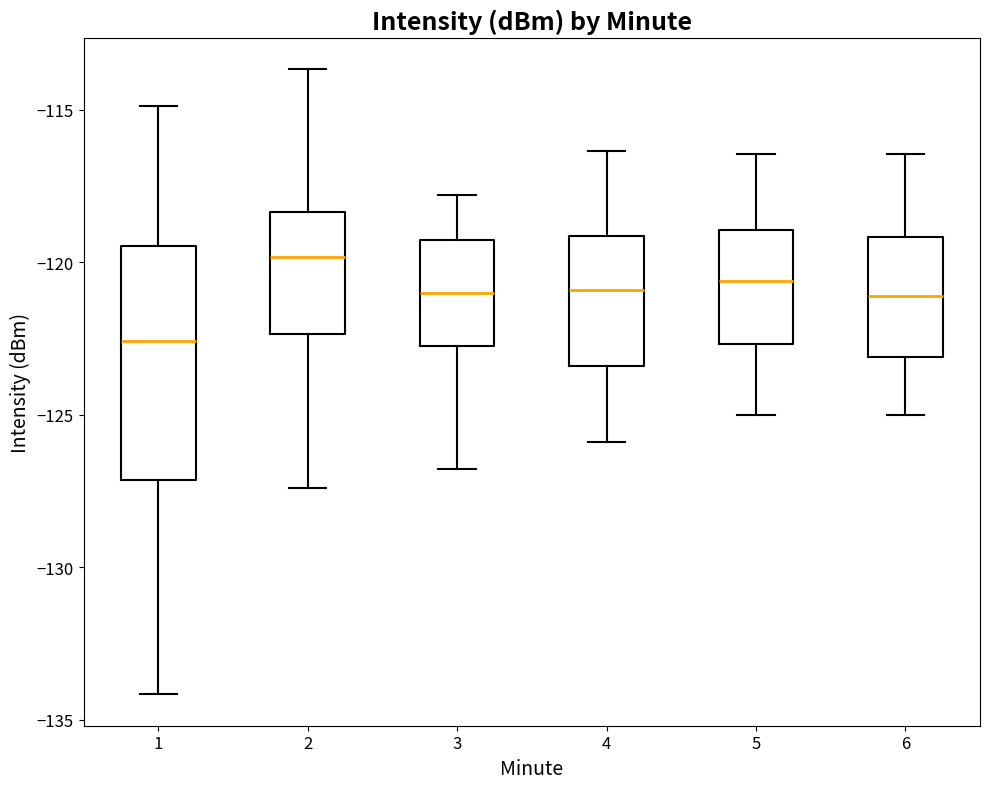

Reading left to right, transcribe this box plot: for each box, give where its median line is, the range the box spans, and where its two whiskers end, as read against the y-axis. The values are not printed on the chart, so give them approximately, as read against the axis.

1: median -122.5, box -127.0 to -119.5, whiskers -134.0 to -115.0
2: median -120.0, box -122.5 to -118.5, whiskers -127.5 to -113.5
3: median -121.0, box -123.0 to -119.5, whiskers -127.0 to -118.0
4: median -121.0, box -123.5 to -119.0, whiskers -126.0 to -116.5
5: median -120.5, box -122.5 to -119.0, whiskers -125.0 to -116.5
6: median -121.0, box -123.0 to -119.0, whiskers -125.0 to -116.5